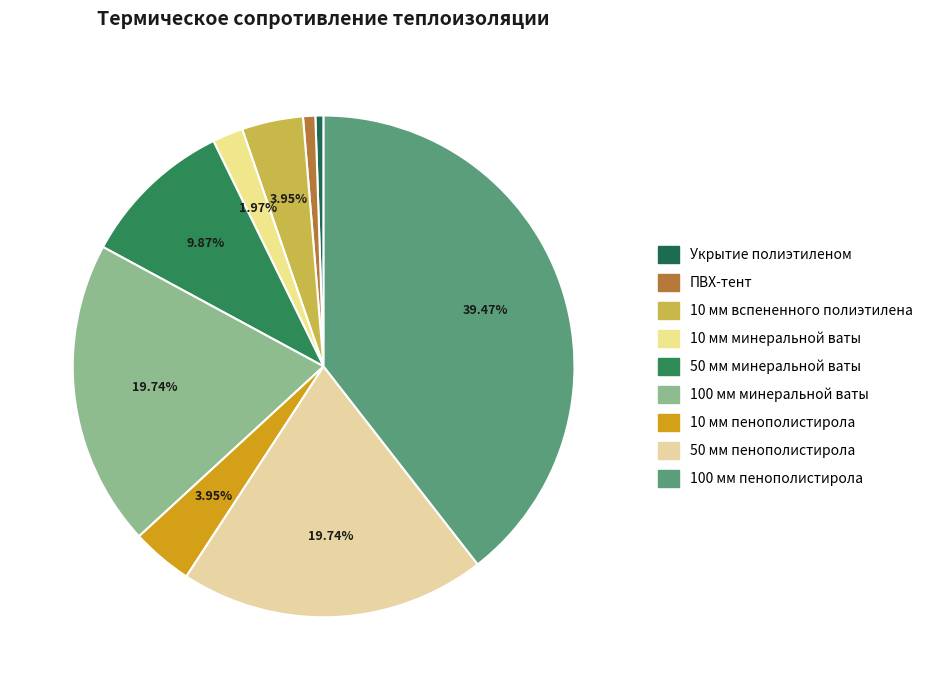

To the nearest percent, what is the difference between the 10 мм вспененного полиэтилена and Укрытие полиэтиленом slice percentages?

3%